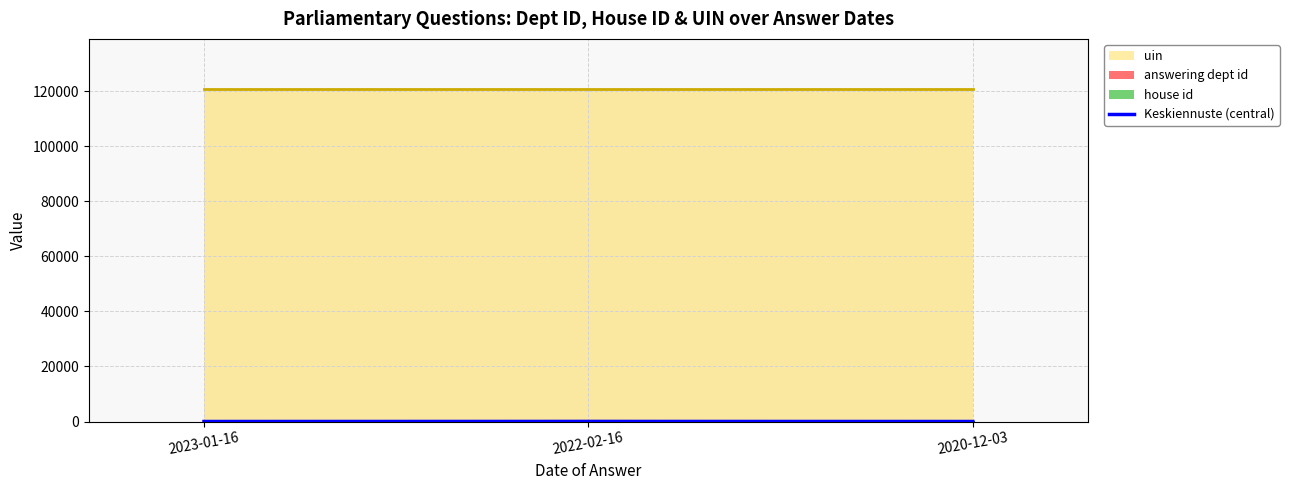

Which has a higher value, 2022-02-16 or 2023-01-16?

2022-02-16